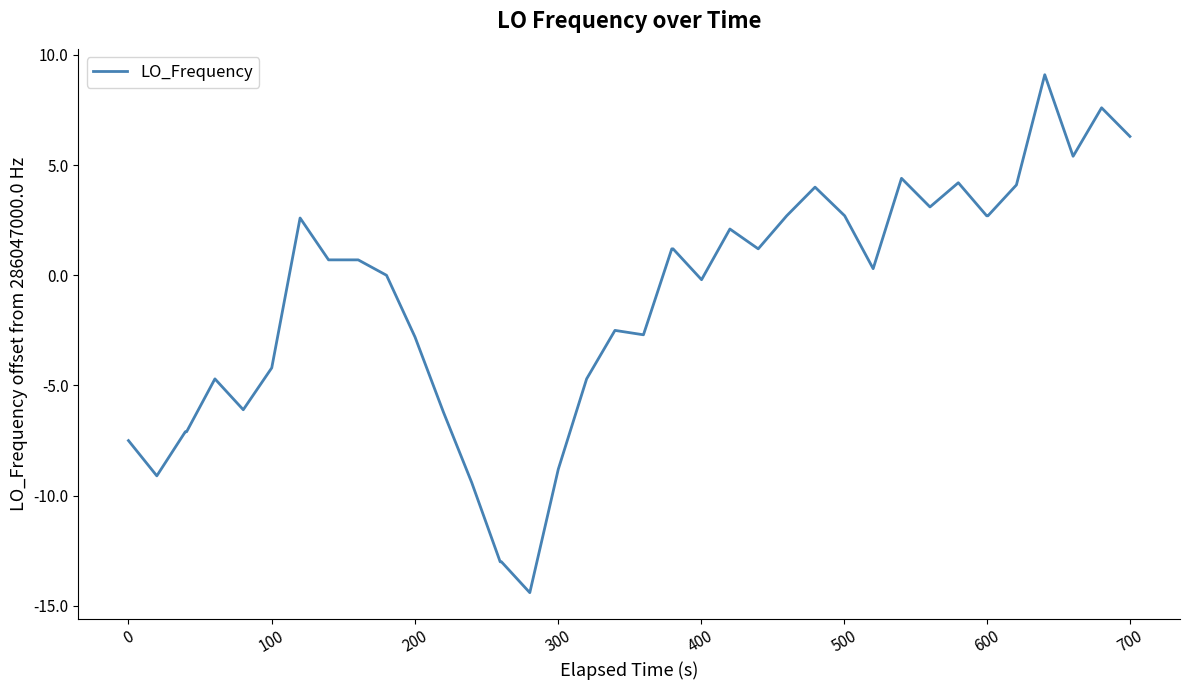

What is the smallest value displayed?

-14.4